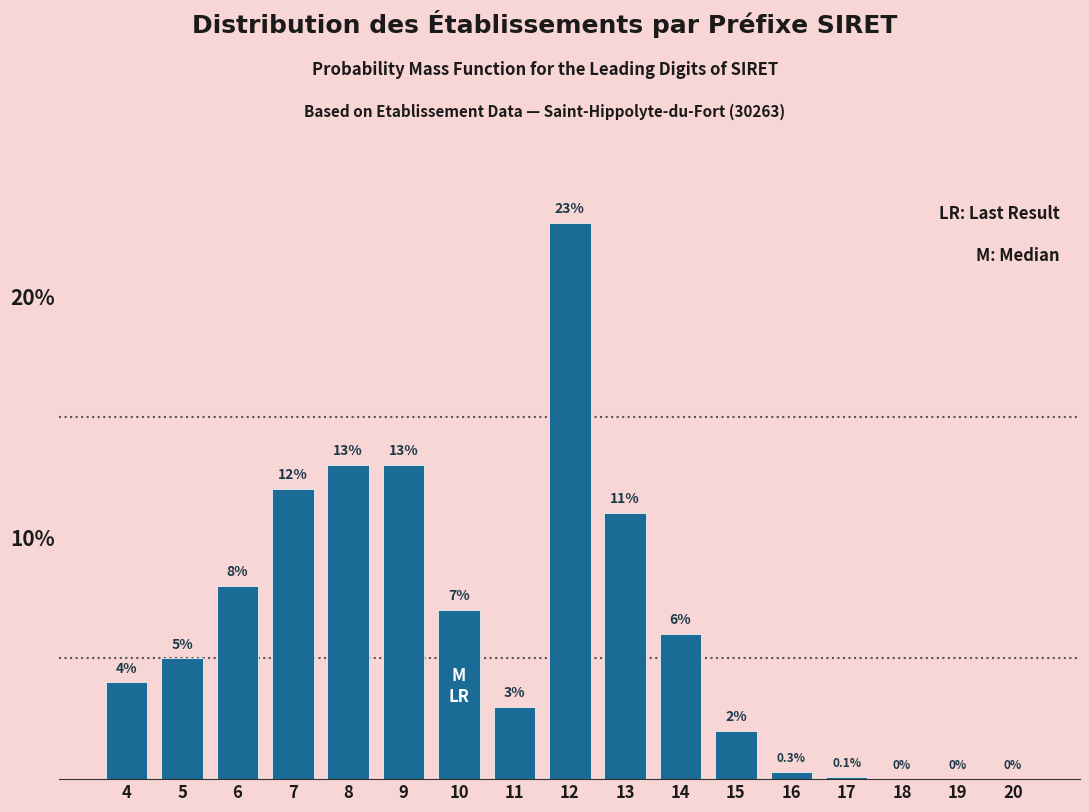

Reading left to right, list all the values displayed in this chart.

4=4.0	5=5.0	6=8.0	7=12.0	8=13.0	9=13.0	10=7.0	11=3.0	12=23.0	13=11.0	14=6.0	15=2.0	16=0.3	17=0.1	18=0.0	19=0.0	20=0.0